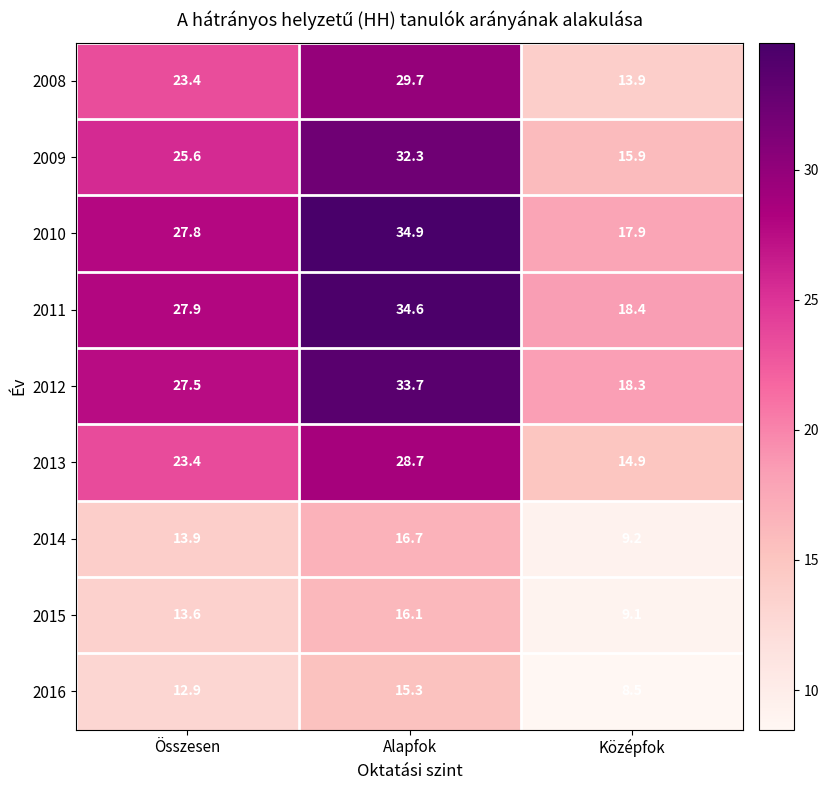

Rank the series at Középfok from highest to lowest value.

2011, 2012, 2010, 2009, 2013, 2008, 2014, 2015, 2016